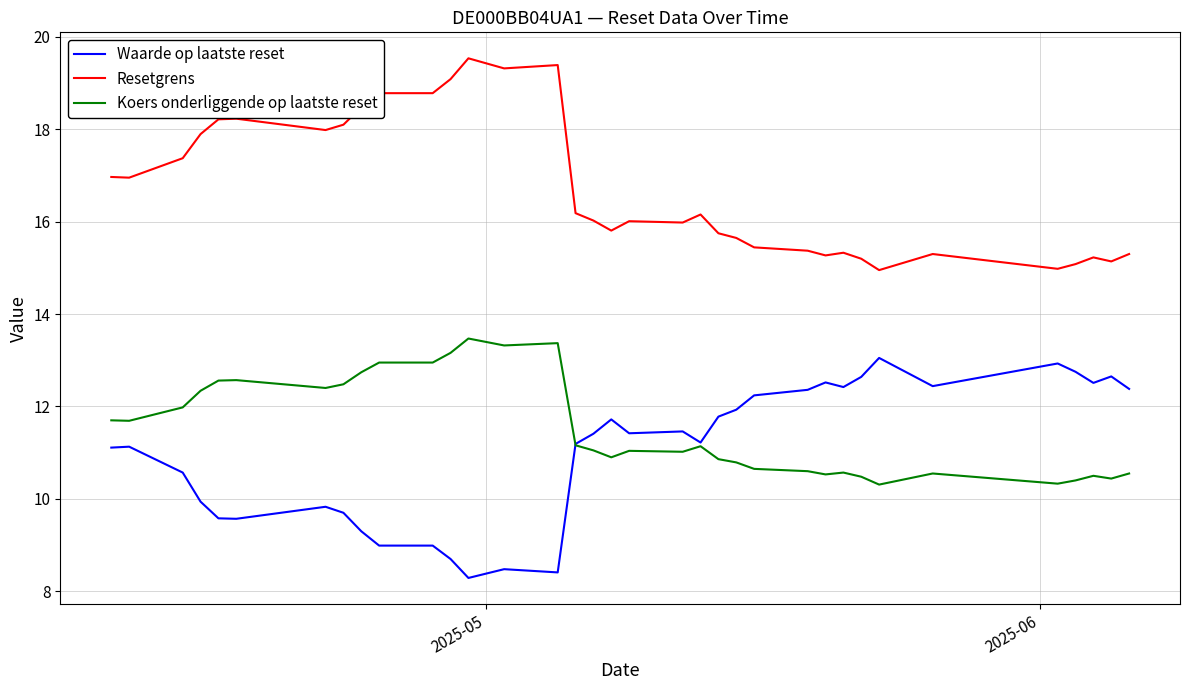

How many lines are shown in the chart?

3